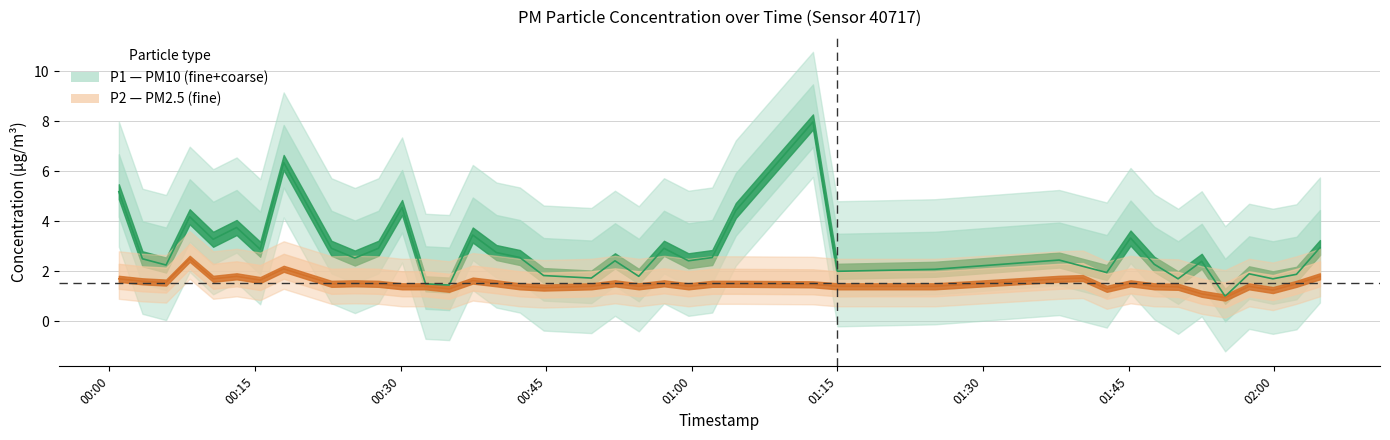

Is this an area chart (filled region under the line)?

No